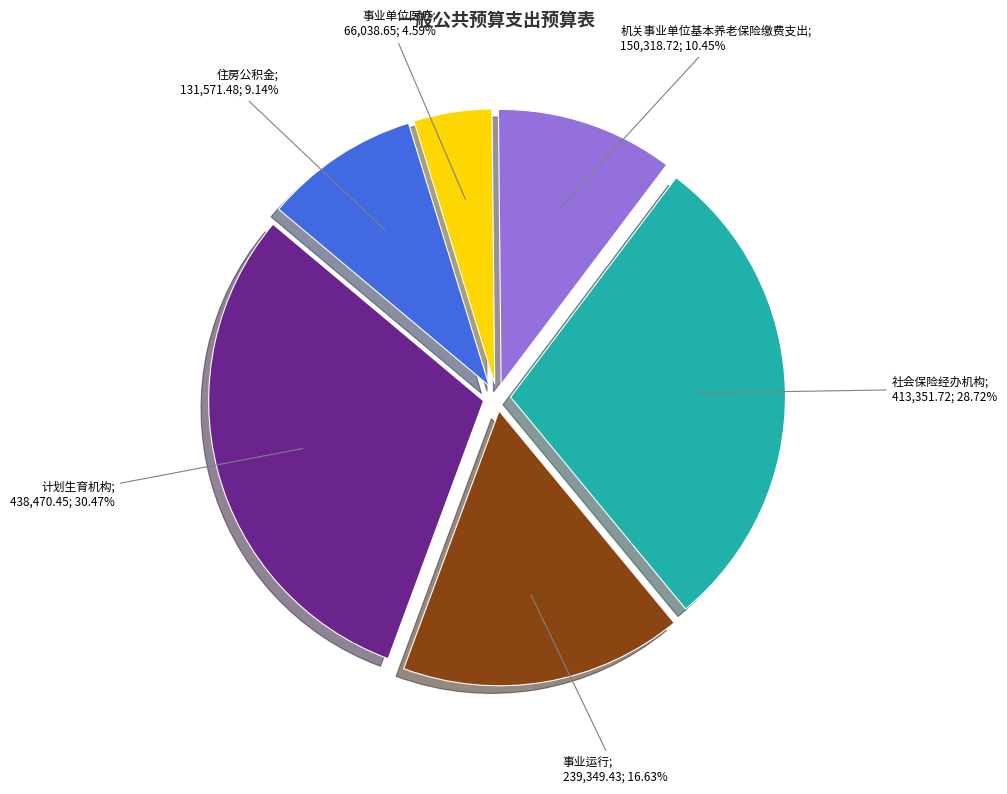

Is there any slice that represents more than half of the pie?

No